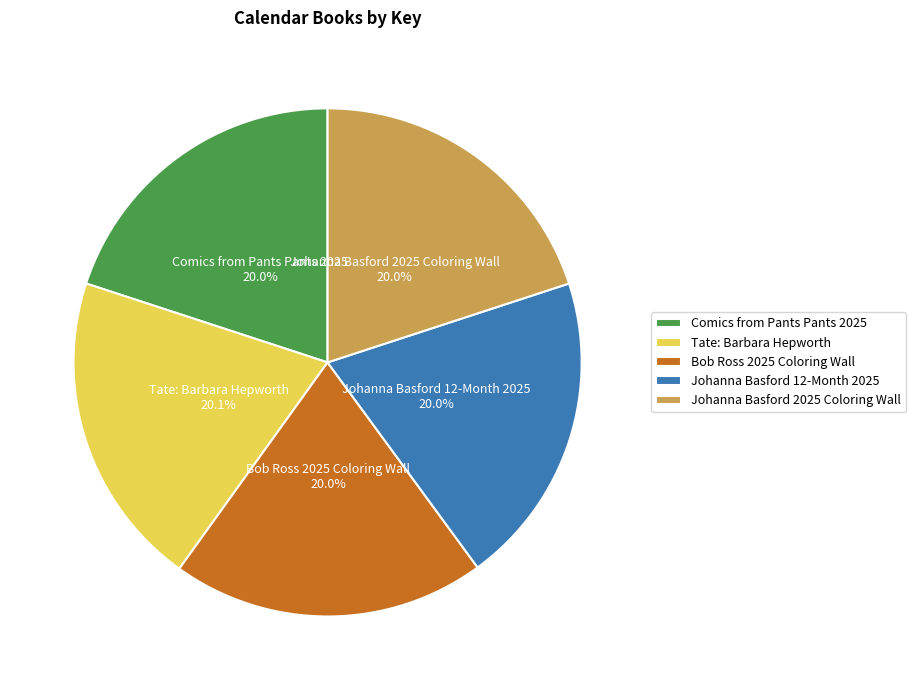

Does Comics from Pants Pants 2025 account for over 50% of the chart?

No